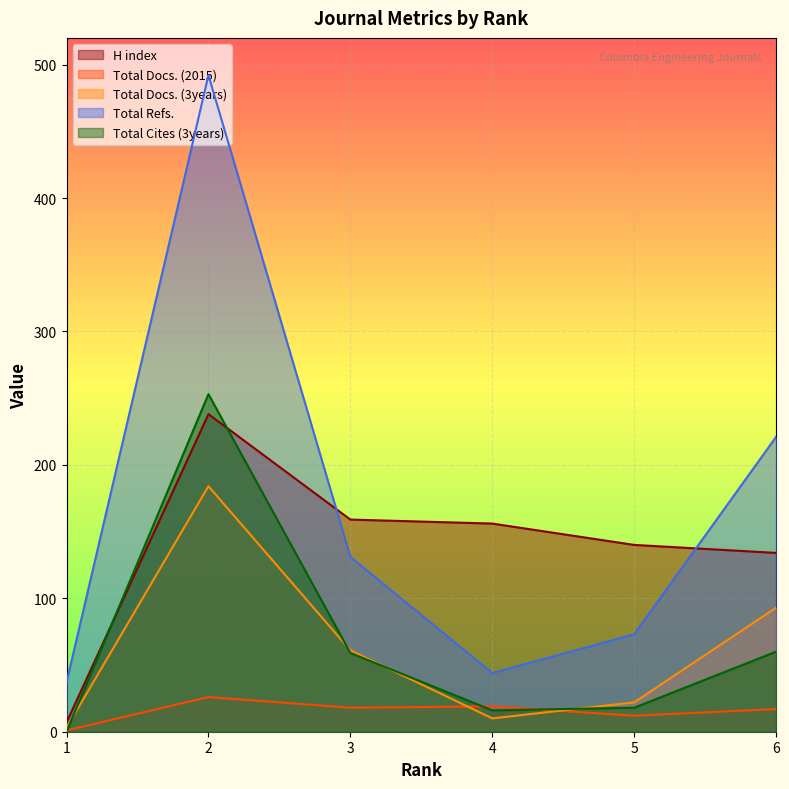

Which category has the highest value across all series?

2